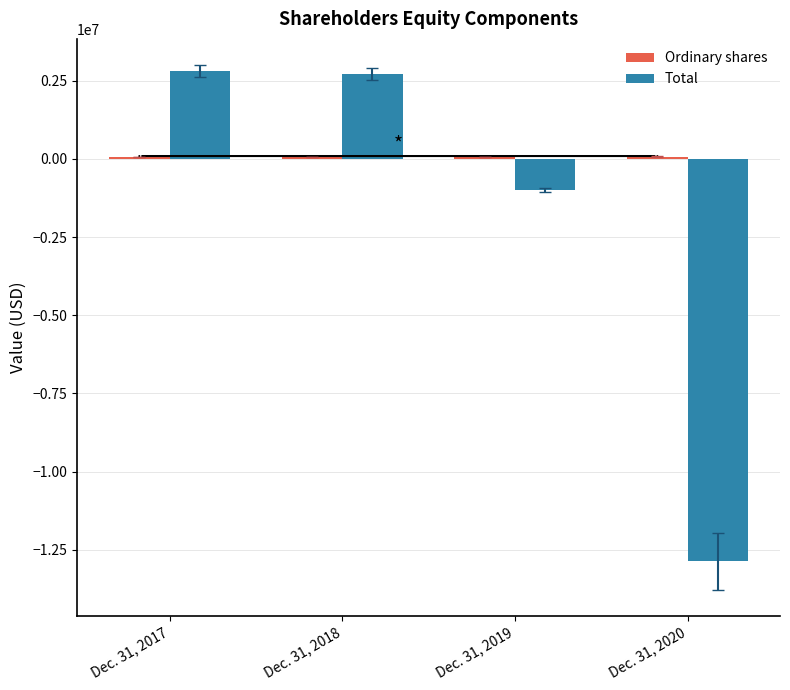

What is the minimum value for Total?

-12871745